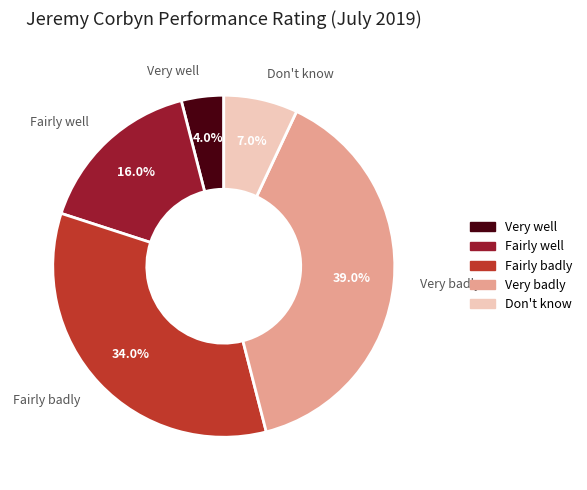

What percentage is the Fairly badly slice, to the nearest percent?

34%